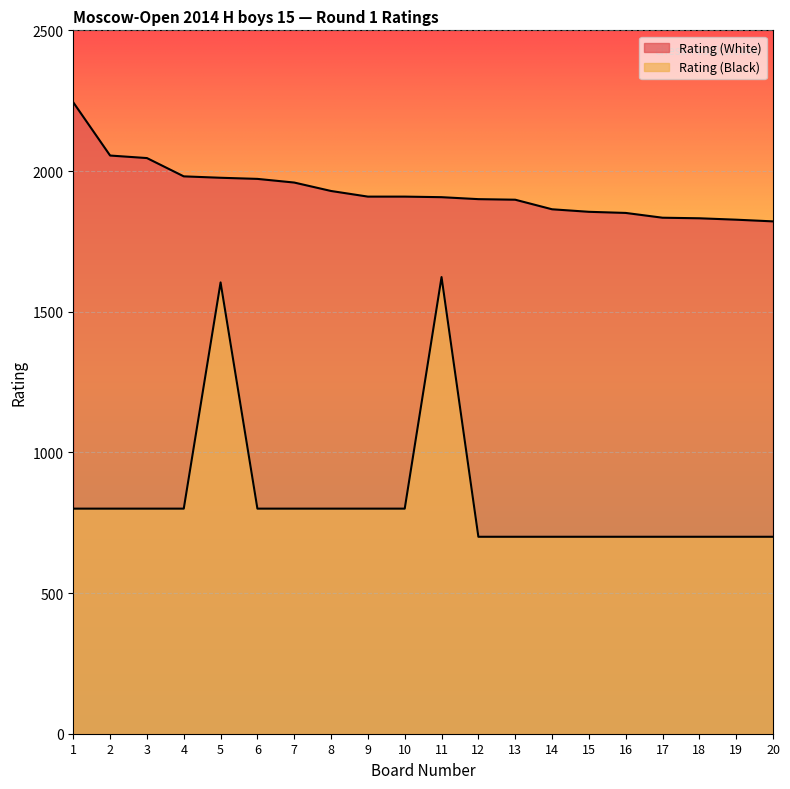

True or false: Rating (Black) and Rating (White) intersect in this chart.

False